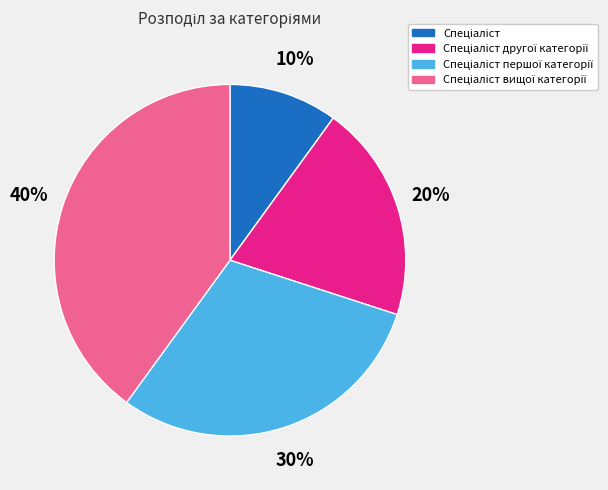

To the nearest percent, what is the difference between the largest and smallest slice percentages?

30%